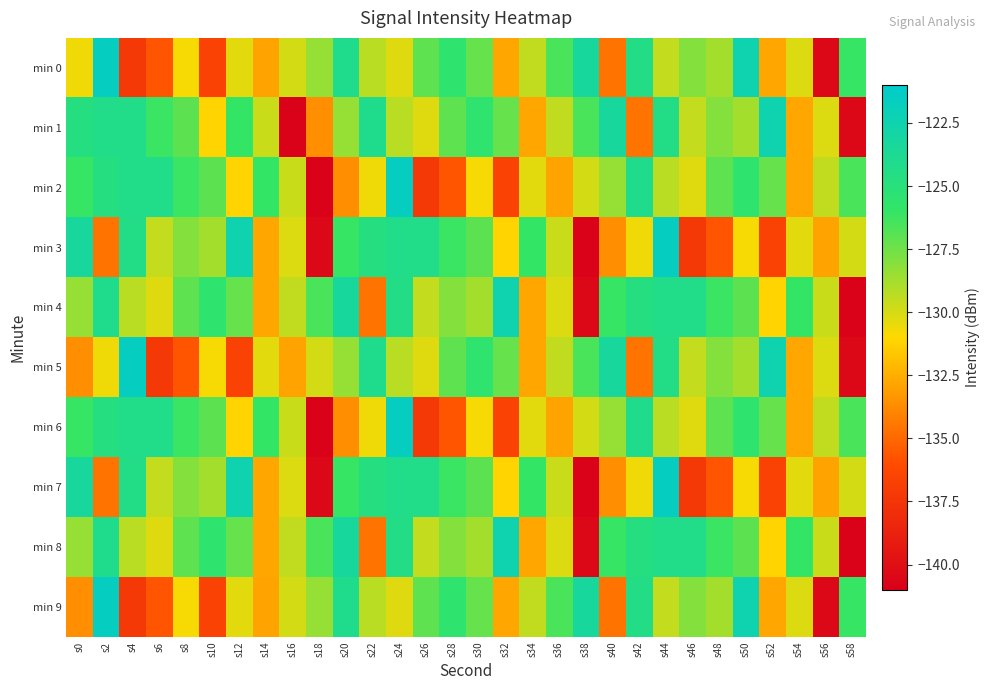

Rank the series at s10 from lowest to highest value.

min 0, min 9, min 1, min 5, min 3, min 7, min 2, min 6, min 4, min 8